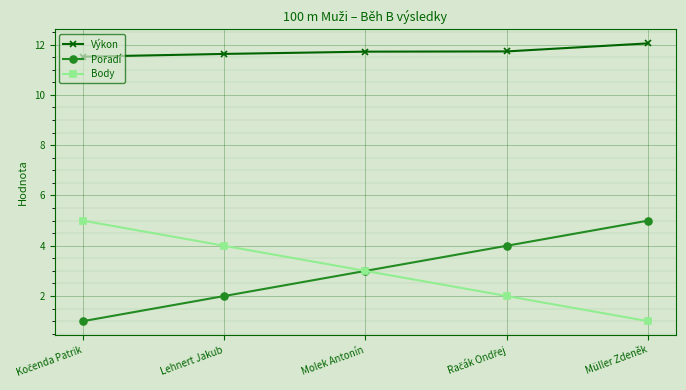

What is the spread (max minus min) of values at Molek Antonín?

8.7